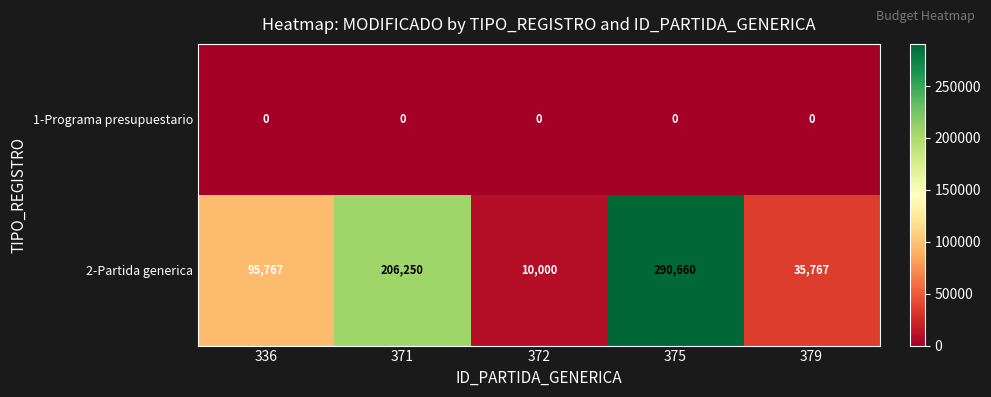

What is the lowest value of the 2-Partida generica series?

10000